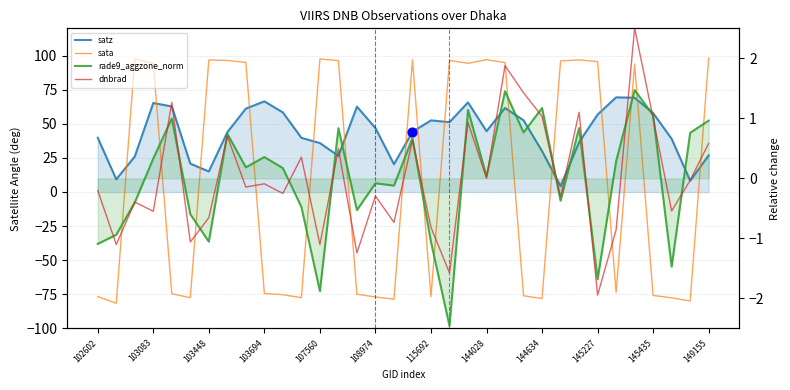

Which series contains the highest Y value?

sata